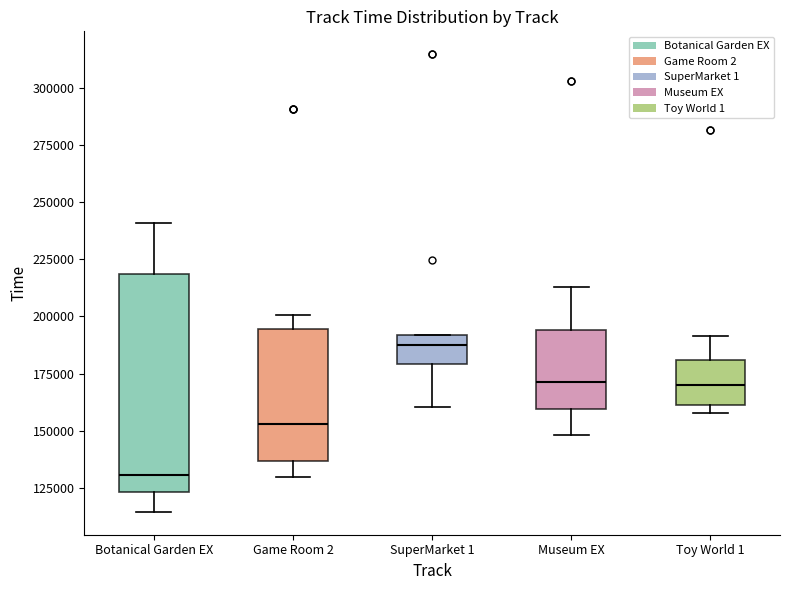

Reading left to right, read every box against the y-axis: the position of its median line, the range the box covers, and the ends of its whiskers. The values are not printed on the chart, so give them approximately, as read against the axis.

Botanical Garden EX: median 130000, box 125000 to 220000, whiskers 115000 to 240000
Game Room 2: median 155000, box 135000 to 195000, whiskers 130000 to 200000
SuperMarket 1: median 185000, box 180000 to 190000, whiskers 160000 to 190000
Museum EX: median 170000, box 160000 to 195000, whiskers 150000 to 215000
Toy World 1: median 170000, box 160000 to 180000, whiskers 160000 (just below the box's lower edge) to 190000